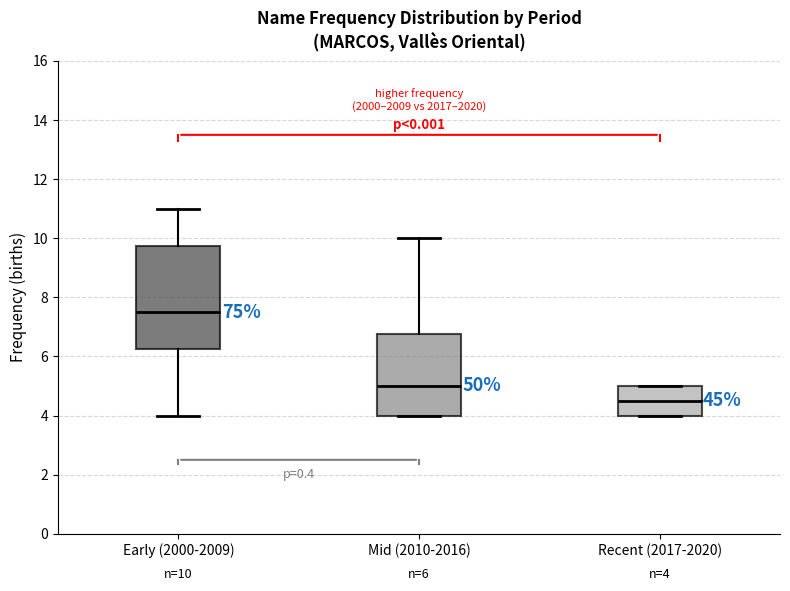

Comparing the boxes themselves (not the whiskers), which one is the tallest?

Early (2000-2009)